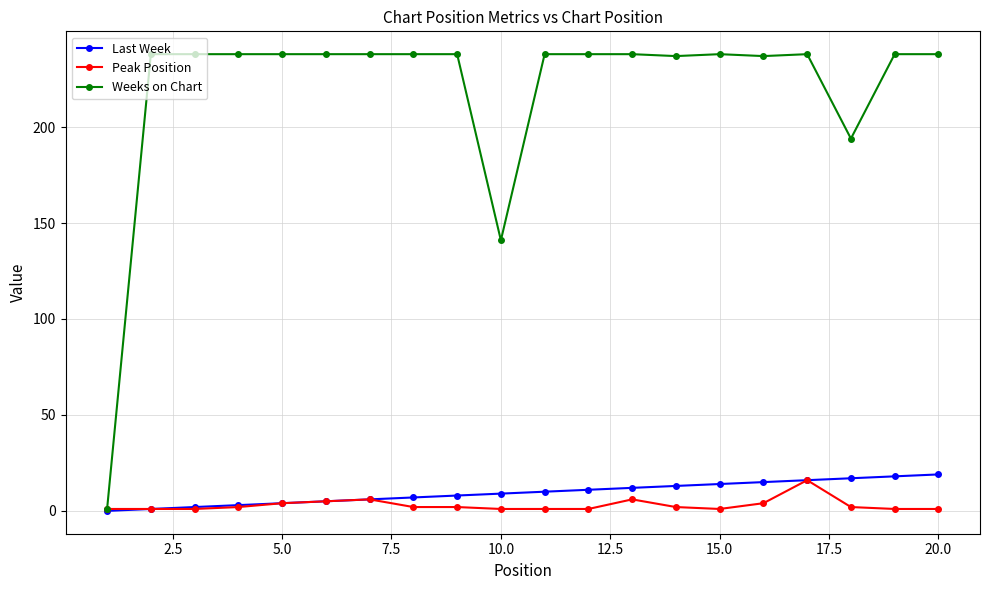

Which series has the largest range (max minus min)?

Weeks on Chart